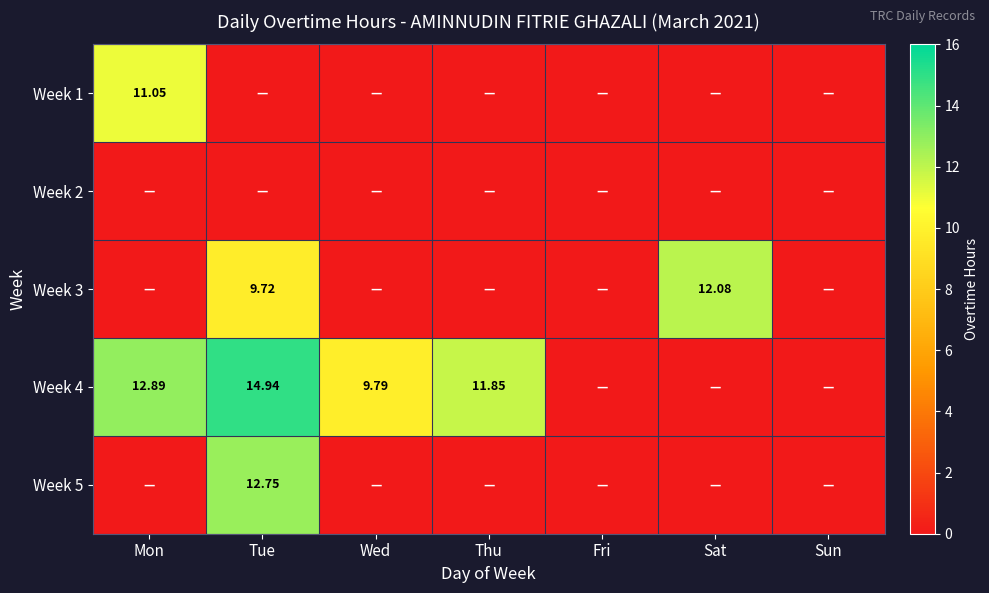

At Tue, list the series in order from smallest to largest.

Week 1, Week 2, Week 3, Week 5, Week 4